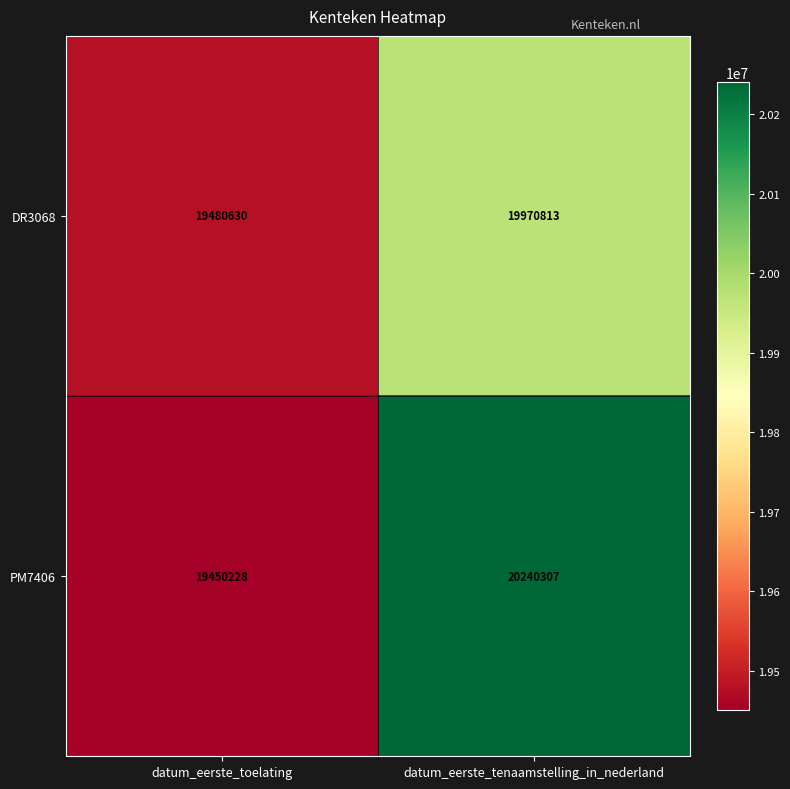

How many series are shown in this chart?

2